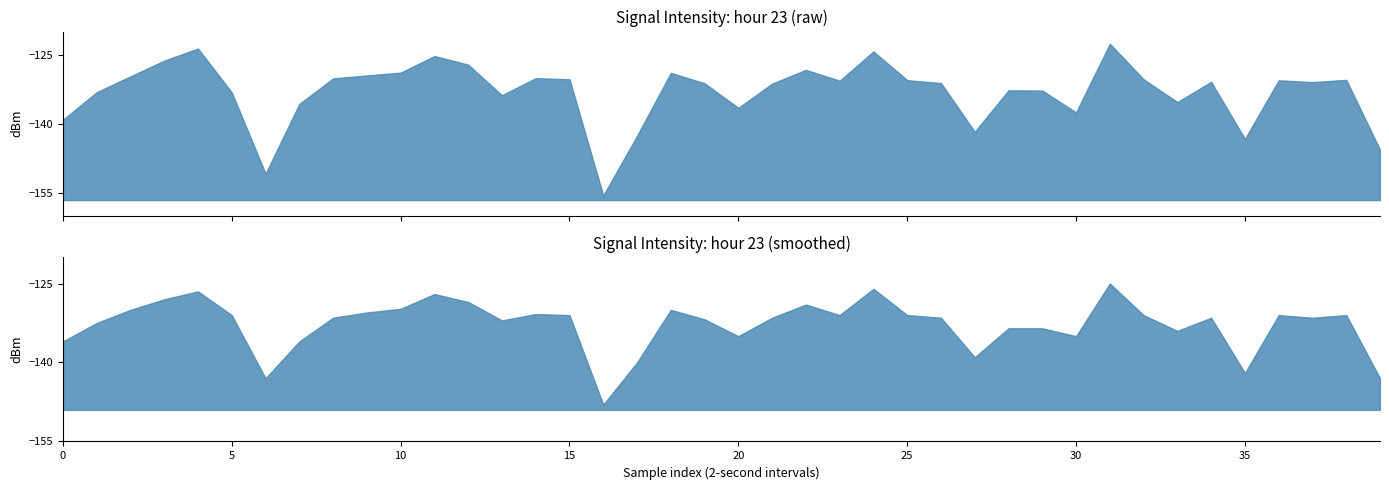

True or false: intensity(dBm) has a value of -132.8 at 29.

True